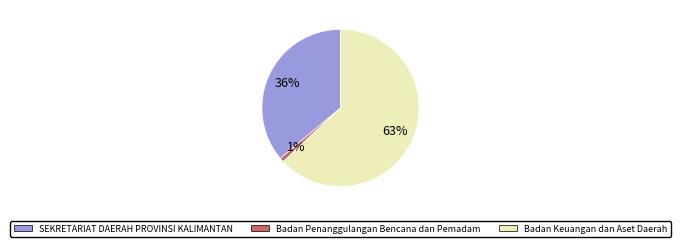

Is there a majority slice in this chart?

Yes